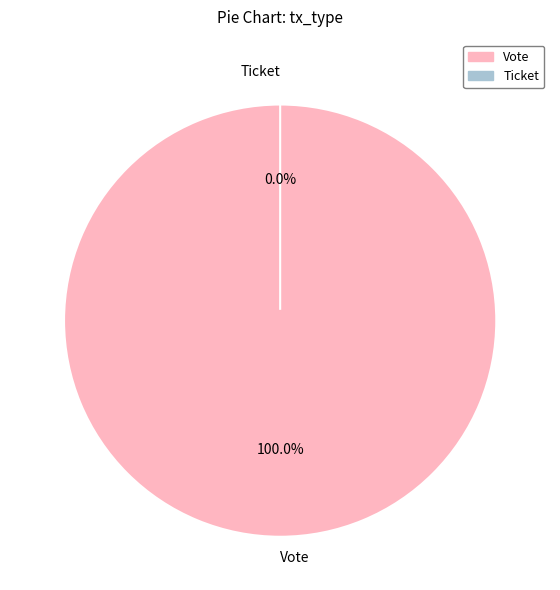

What is the total percentage of Ticket and Vote?

100.0%